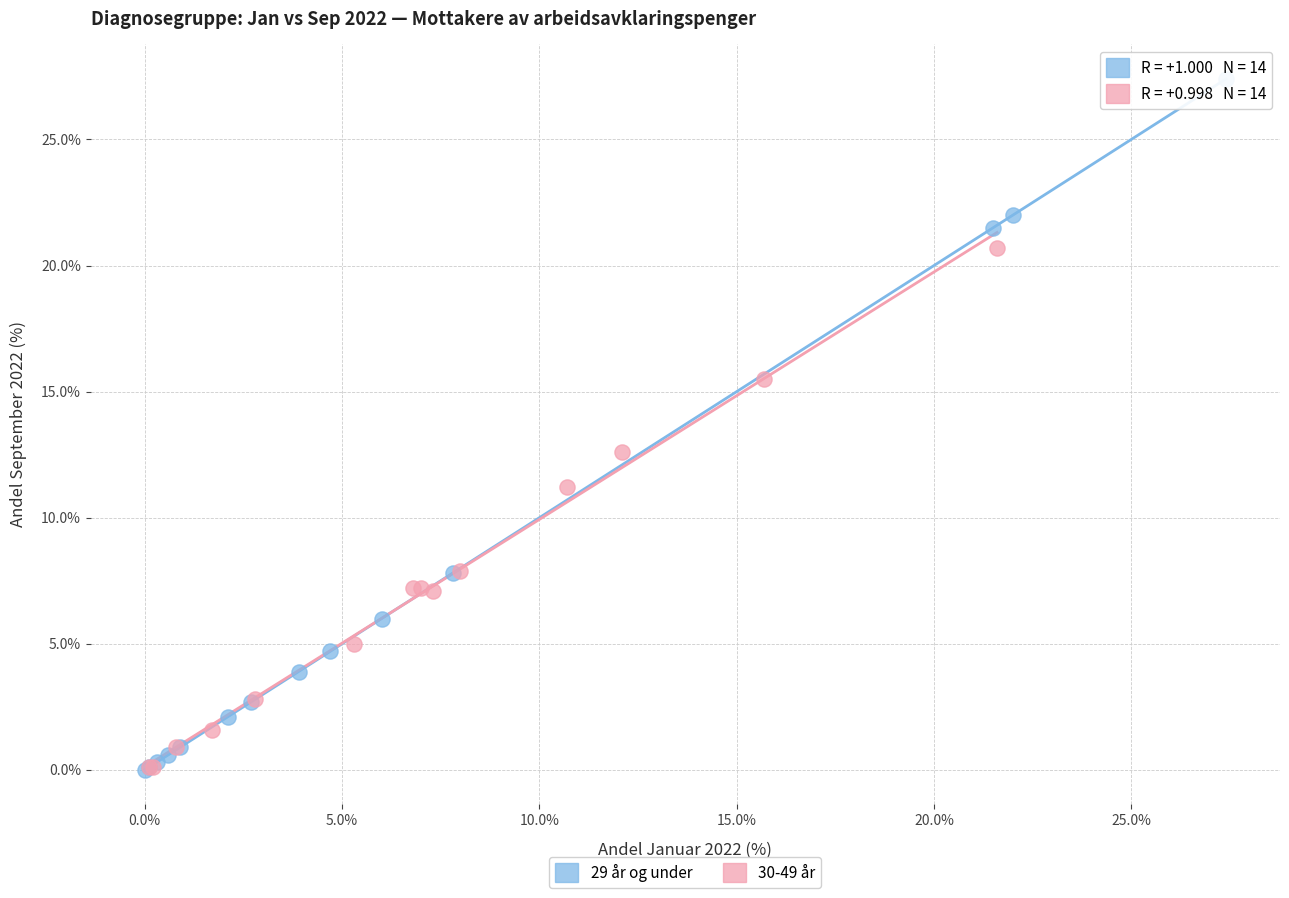

Which series contains the highest Y value?

29 år og under